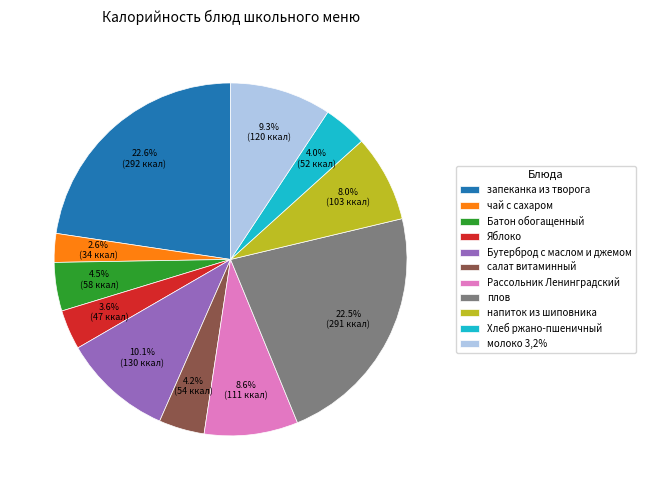

To the nearest percent, what is the difference between the Яблоко and чай с сахаром slice percentages?

1%